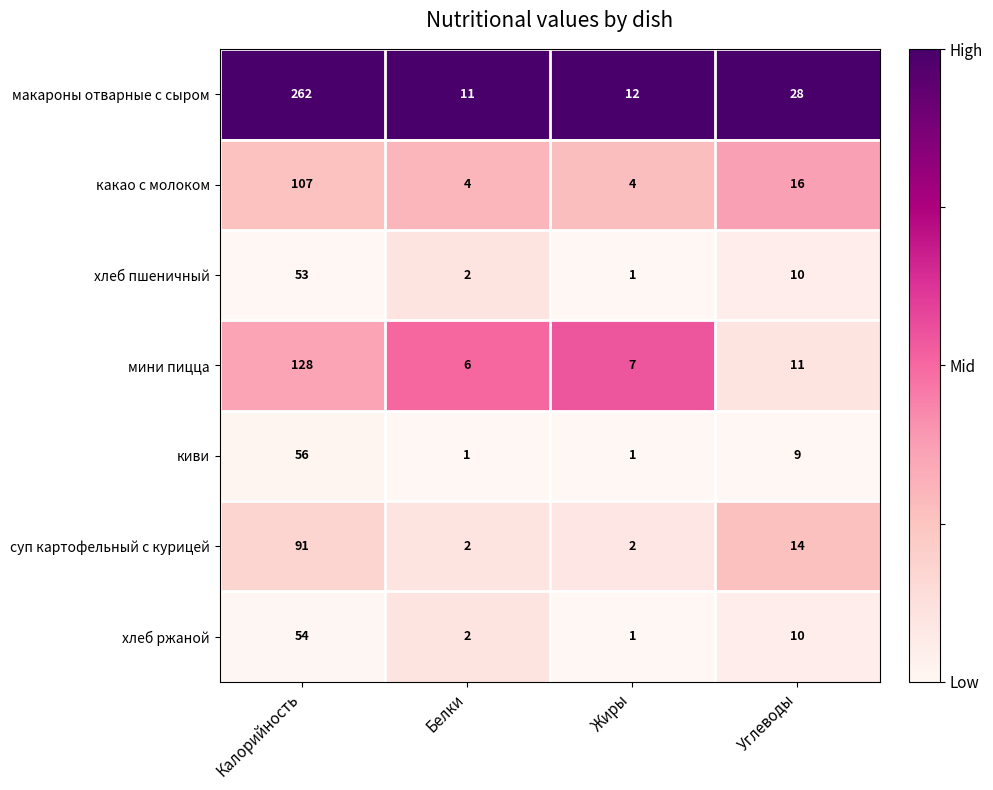

The мини пицца series shows 10 at Белки. True or false?

False